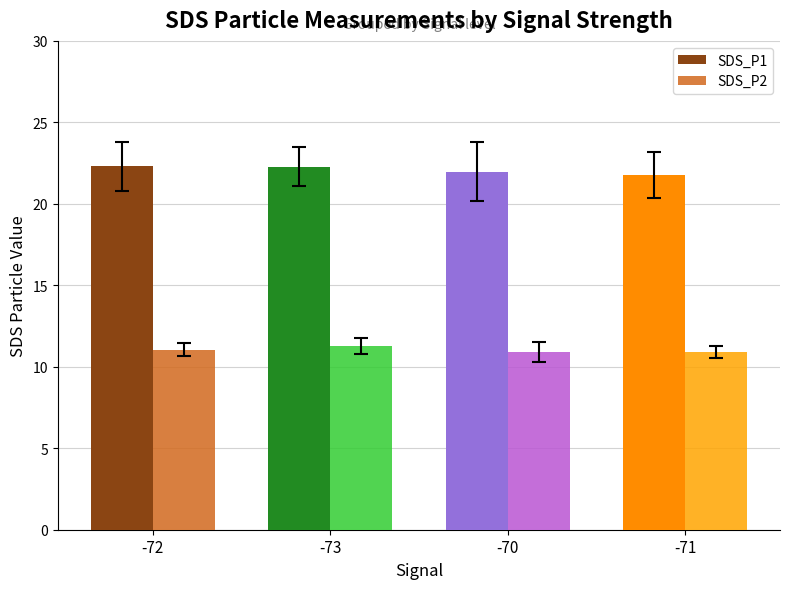

Reading left to right, transcribe all the data shown in this chart.

SDS_P1: -72=22.3	-73=22.3	-70=22.0	-71=21.8
SDS_P2: -72=11.1	-73=11.3	-70=10.9	-71=10.9